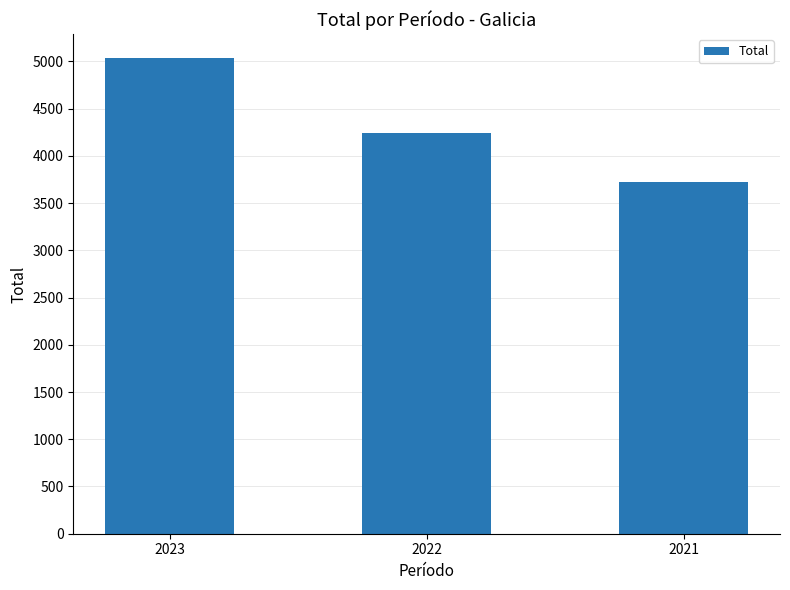

Reading left to right, list all the values displayed in this chart.

2023=5035	2022=4246	2021=3721